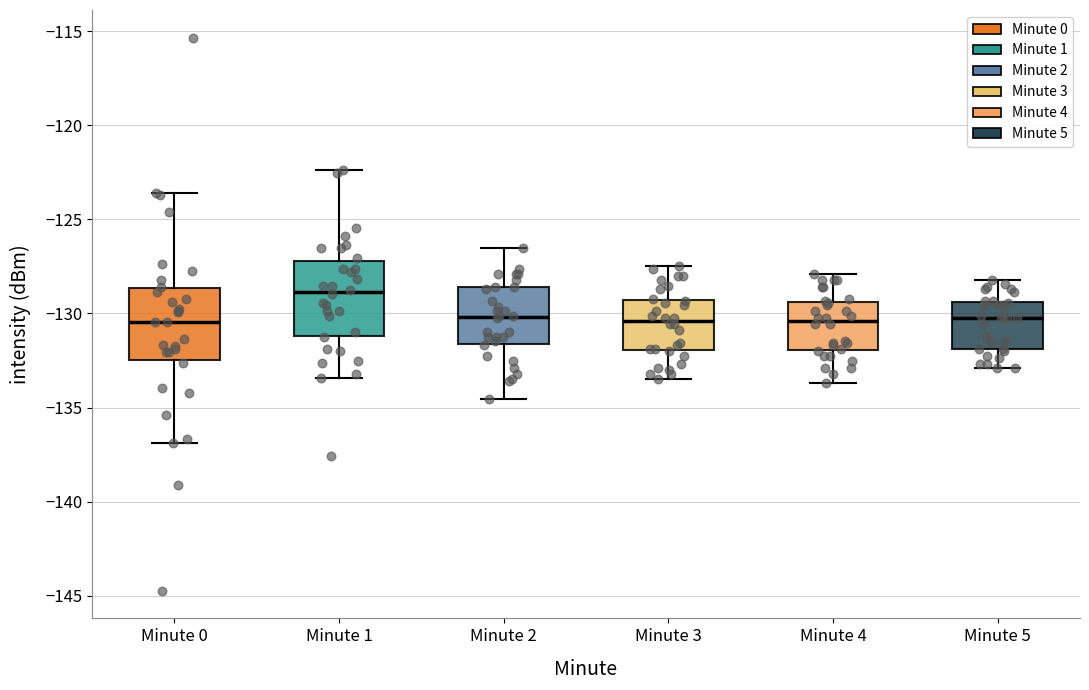

Where is the upper edge of the box for Minute 0 on the y-axis? The values are not printed on the chart, so give them approximately, as read against the axis.

-128.5